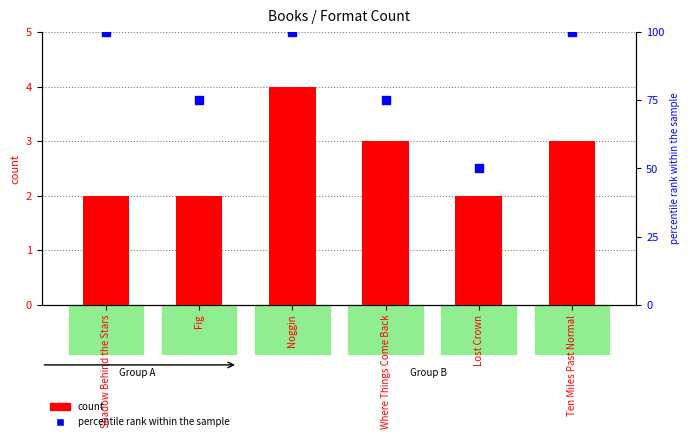

Which series has the largest total across all categories?

percentile rank within the sample